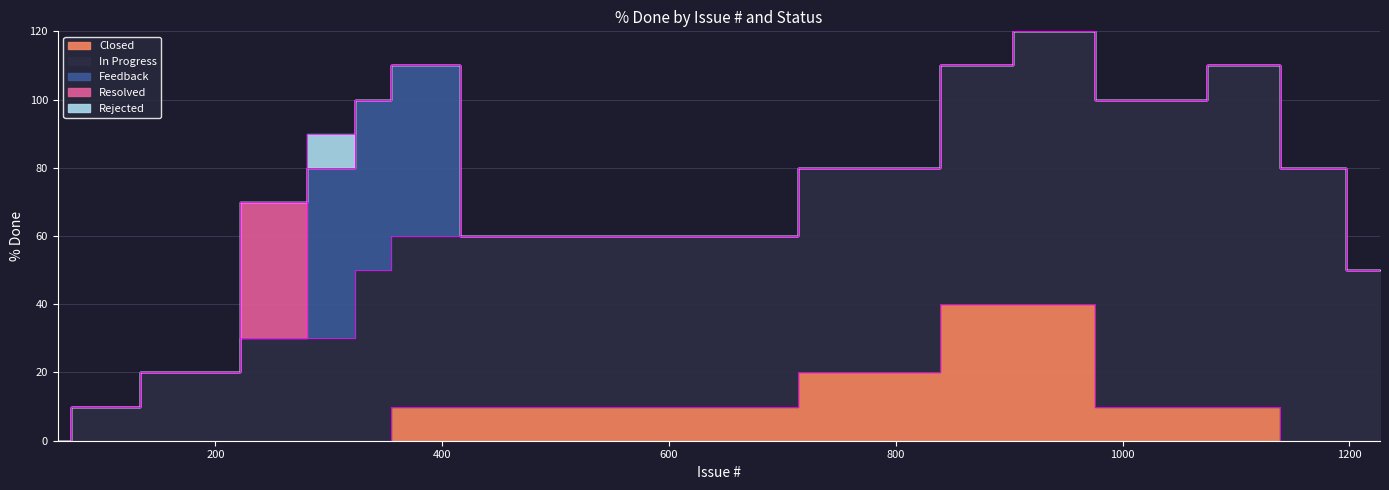

What are all the series names shown in the legend?

Closed, In Progress, Feedback, Resolved, Rejected